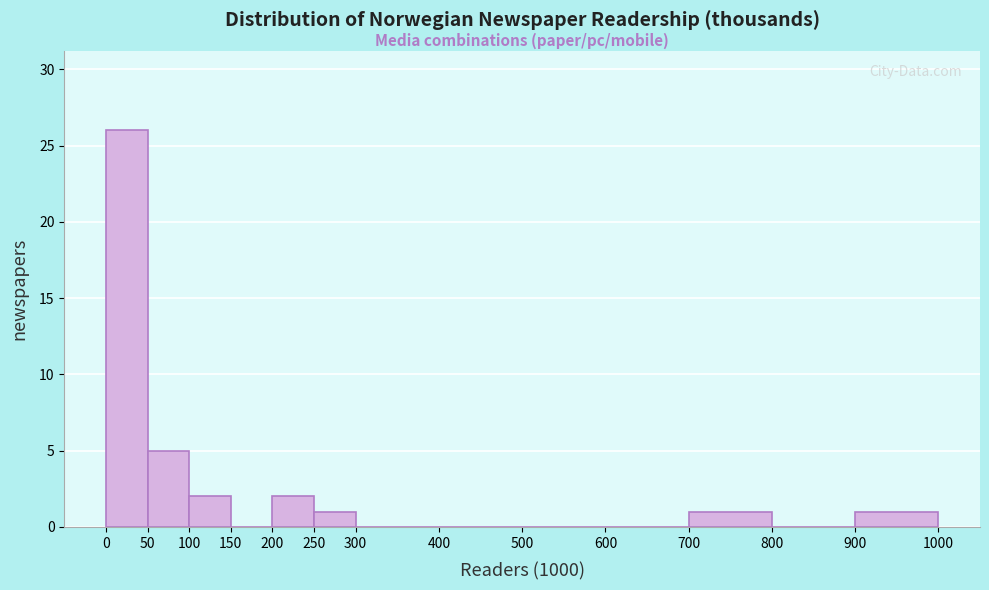

Which range on the x-axis has the tallest bar?

0 to 50